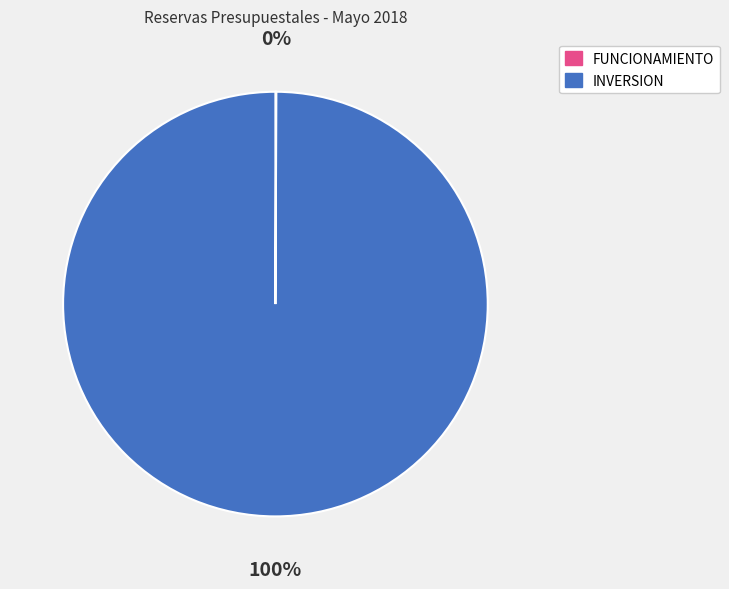

Which category has the biggest portion of the pie?

INVERSION